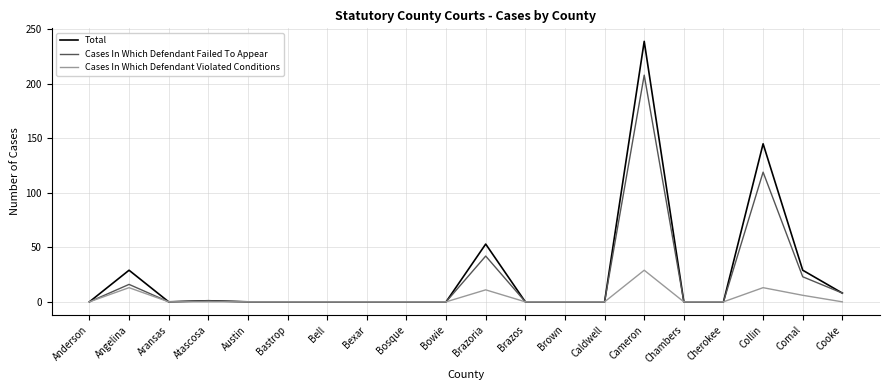

What position from the left is Caldwell?

14